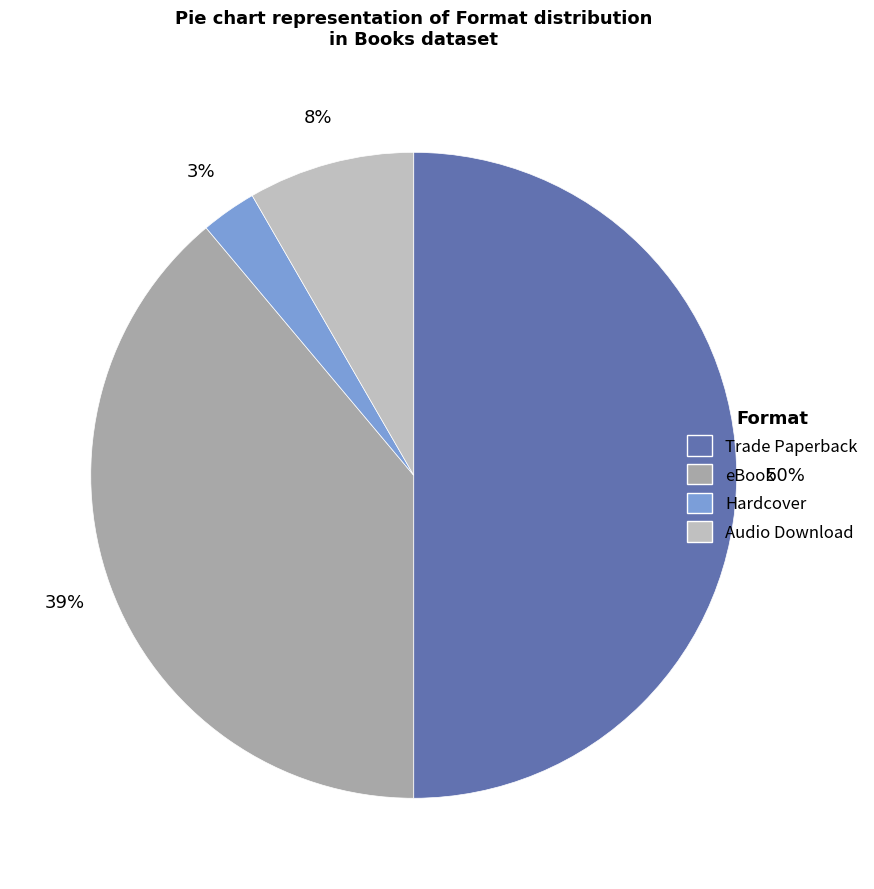

Combined, do Hardcover and Trade Paperback account for over 50%?

Yes